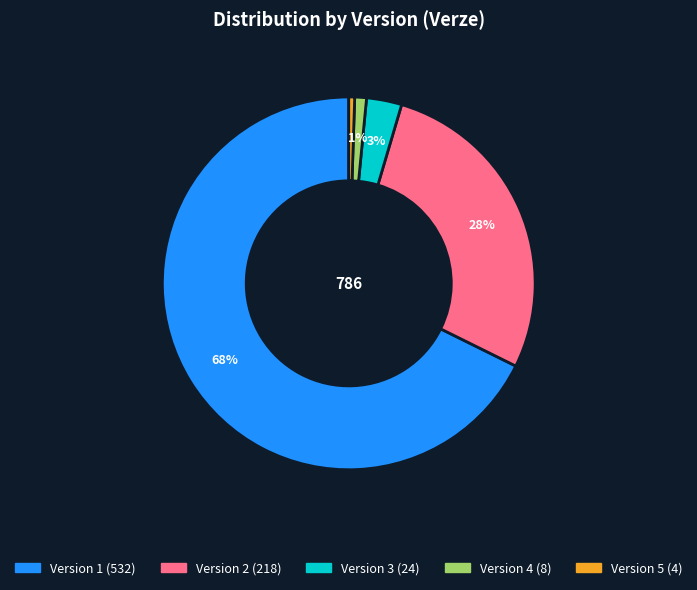

Is there a majority slice in this chart?

Yes